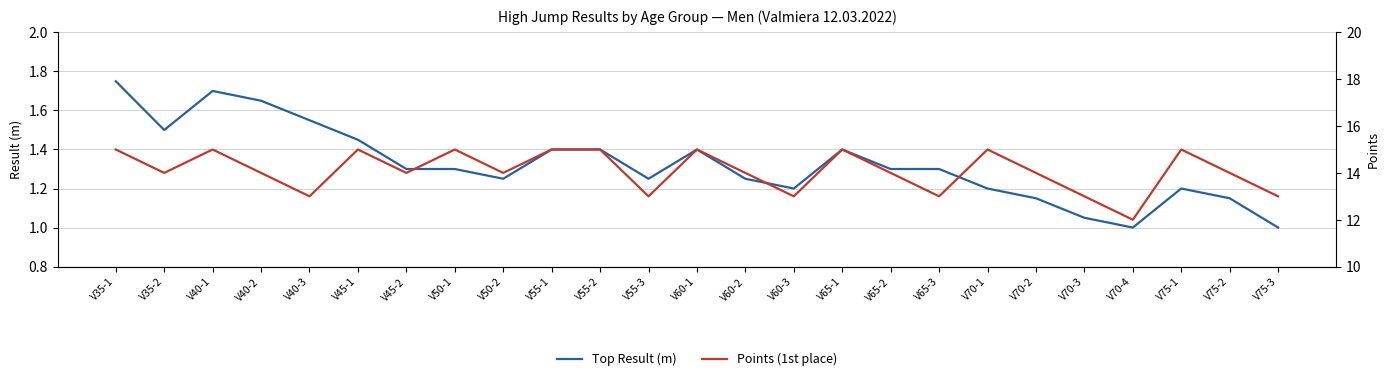

How many data points in Top Result (m) are above 1?

23